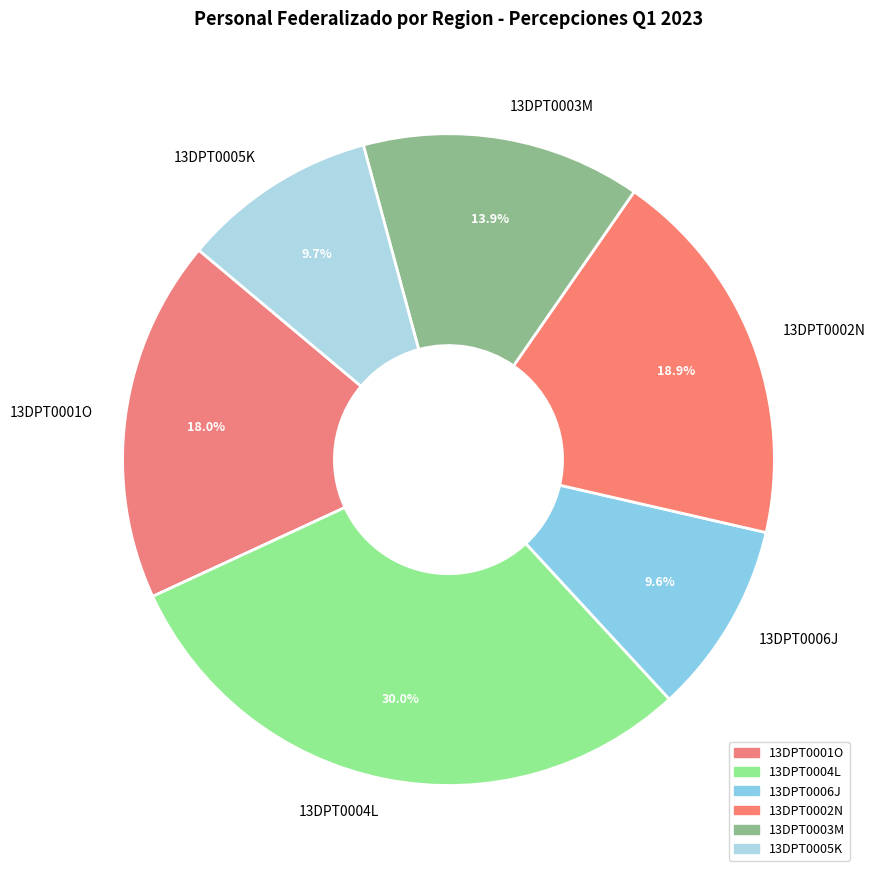

Count the number of slices in the pie.

6